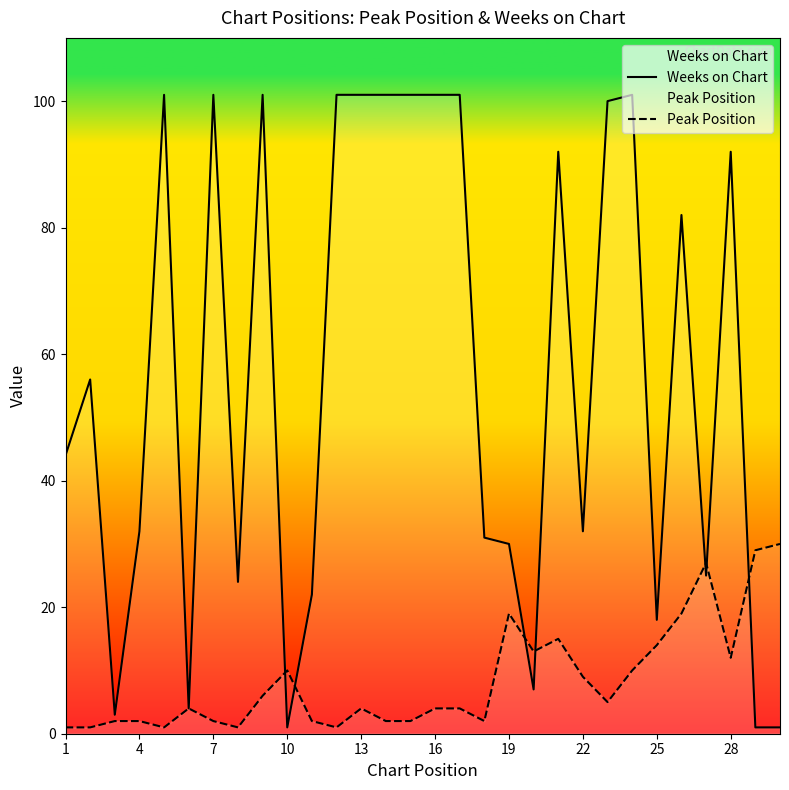

How many categories are shown in the chart?

30